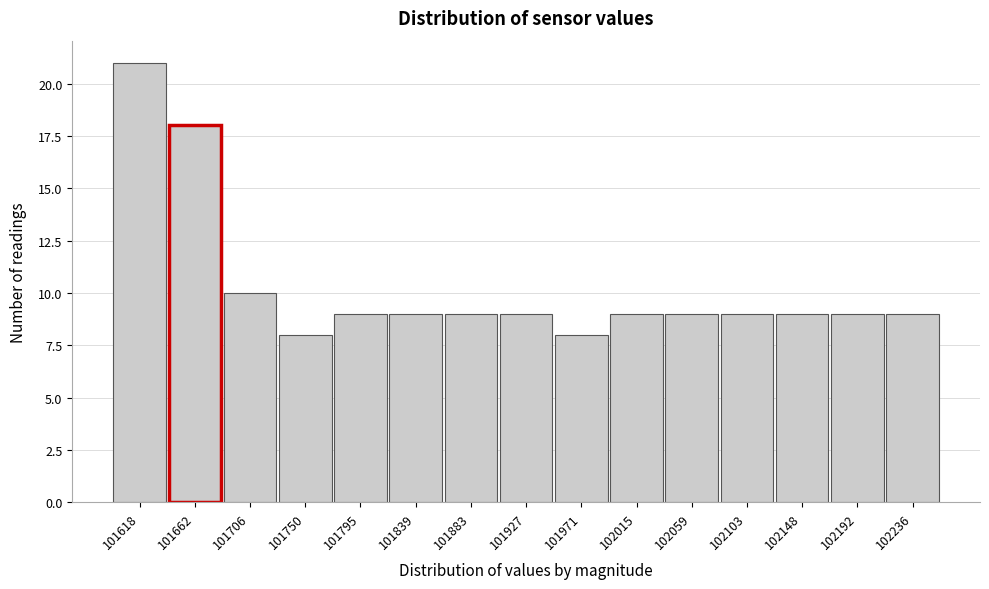

Reading left to right, extract all data points from this chart.

21	18	10	8	9	9	9	9	8	9	9	9	9	9	9